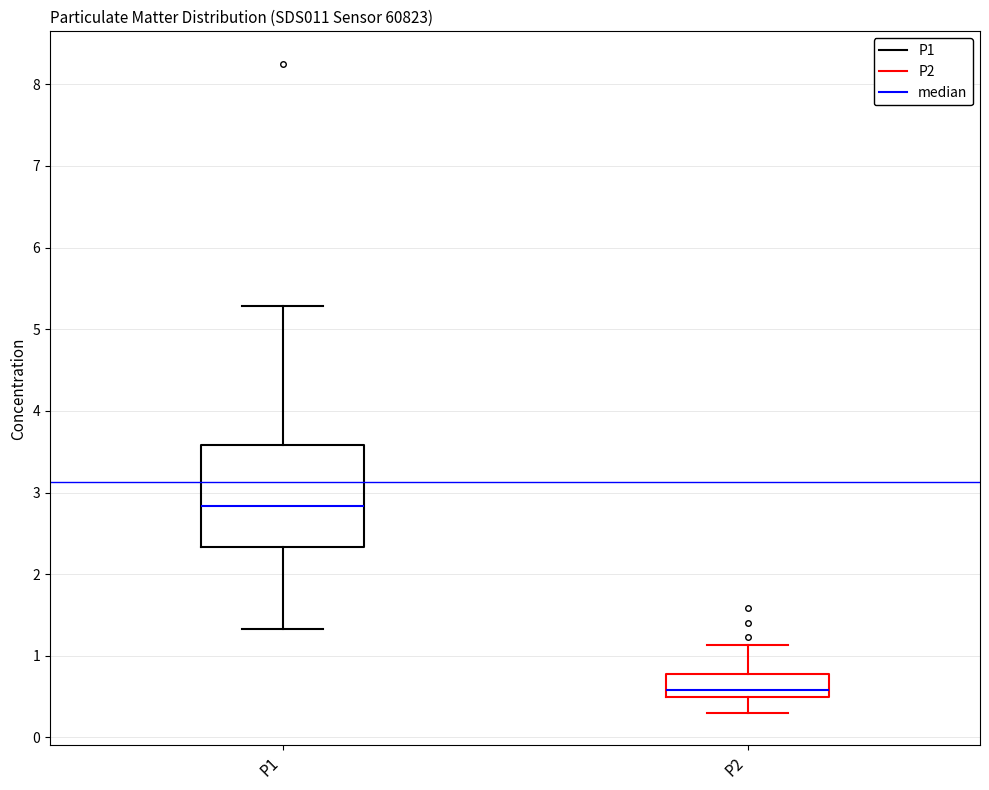

Which box's median line is the highest?

P1